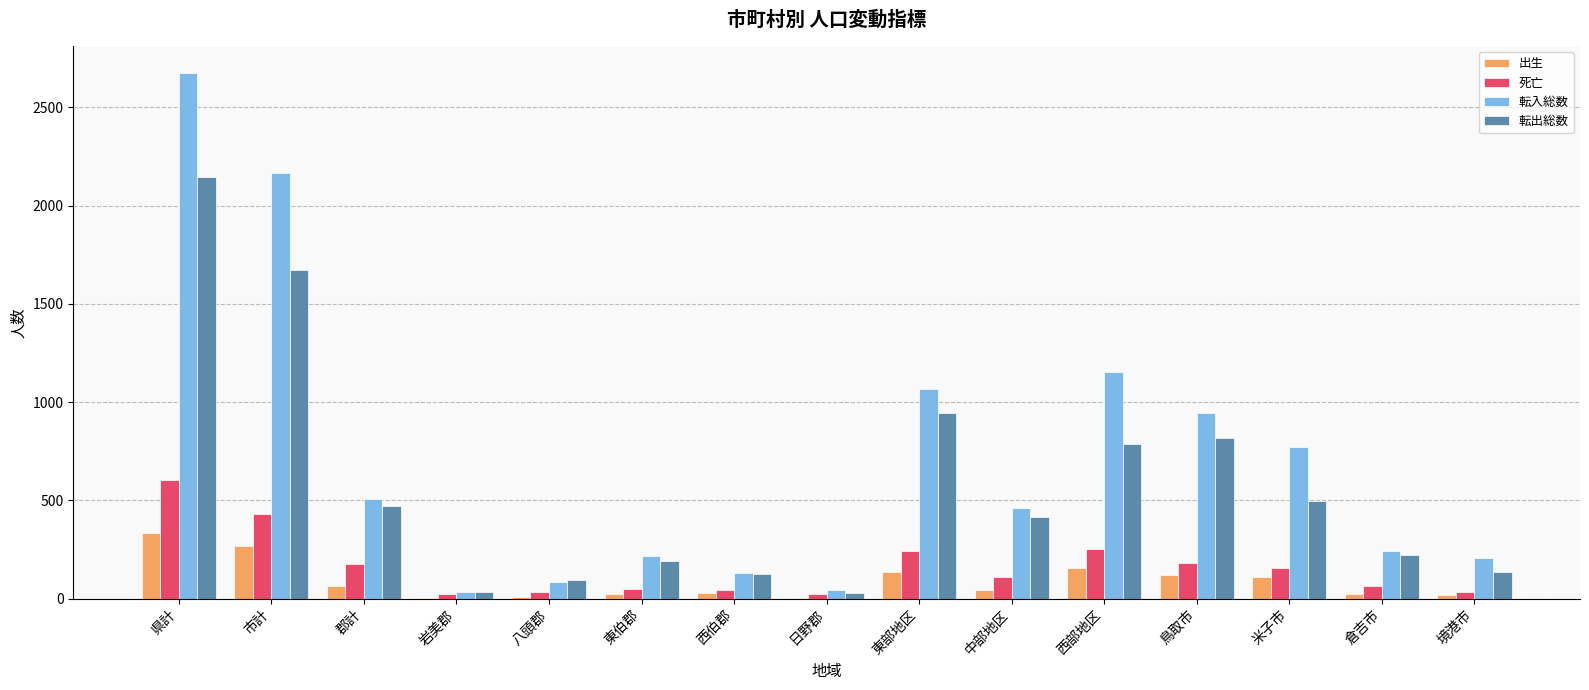

Between 県計 and 倉吉市, which series saw the biggest shift?

転入総数